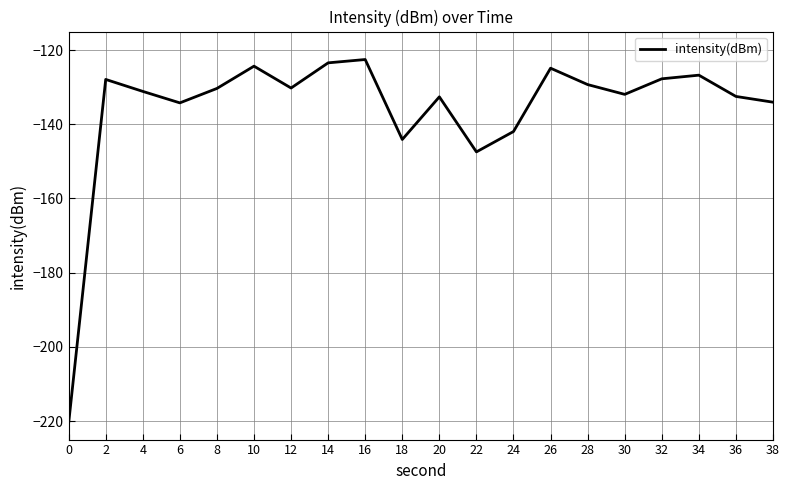

What is the change in value from 18 to 20?

+11.5